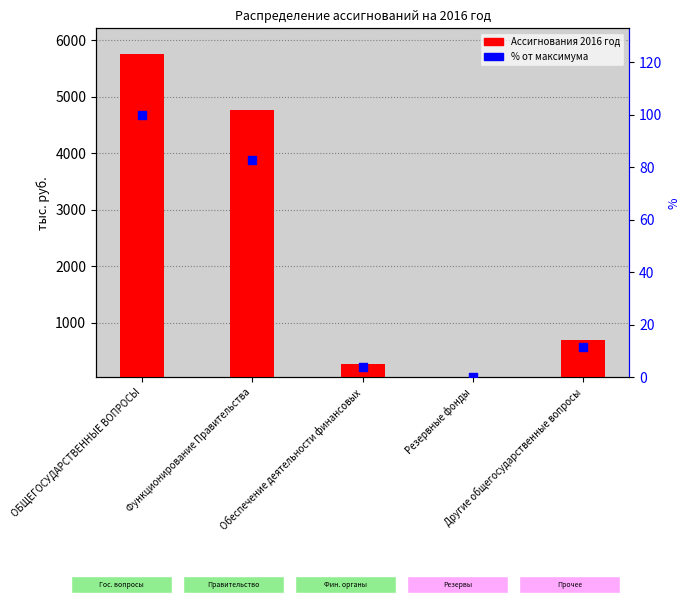

Which series reaches the maximum Y coordinate?

Ассигнования 2016 год